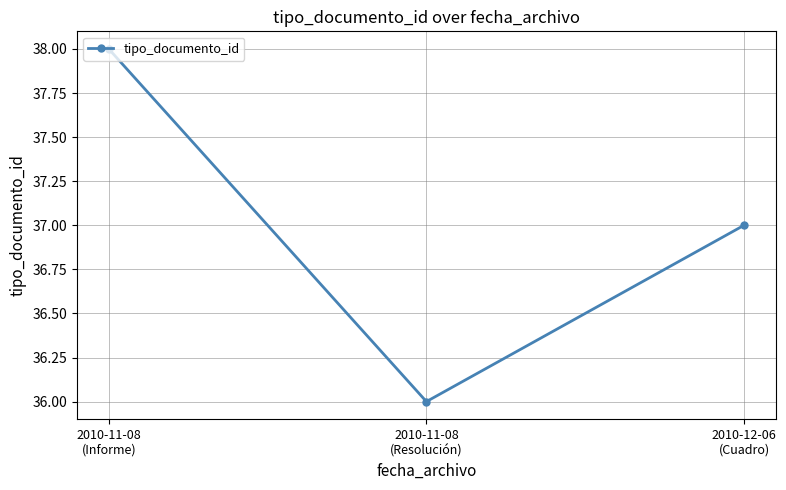

What is the sum of all values?

111